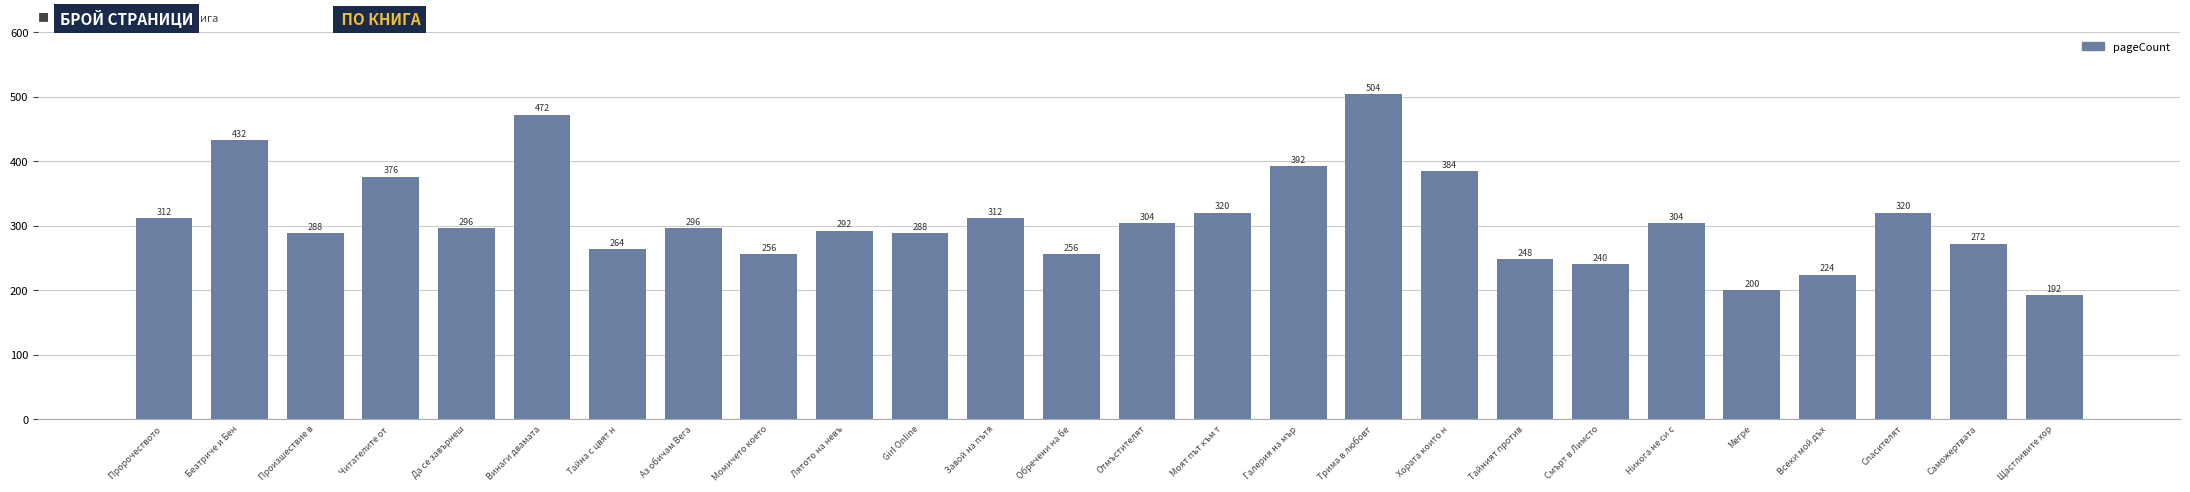

What is the sum of the values at Читателите от  and Отмъстителят?

680